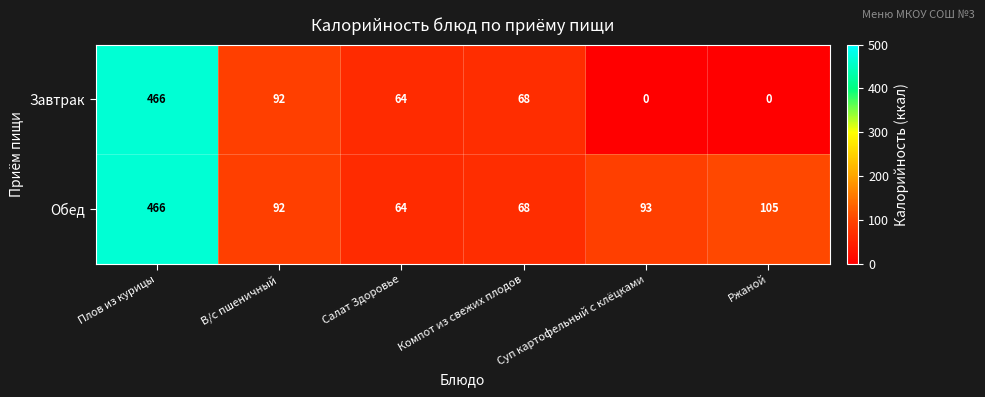

Which category has the highest value across all series?

Плов из курицы